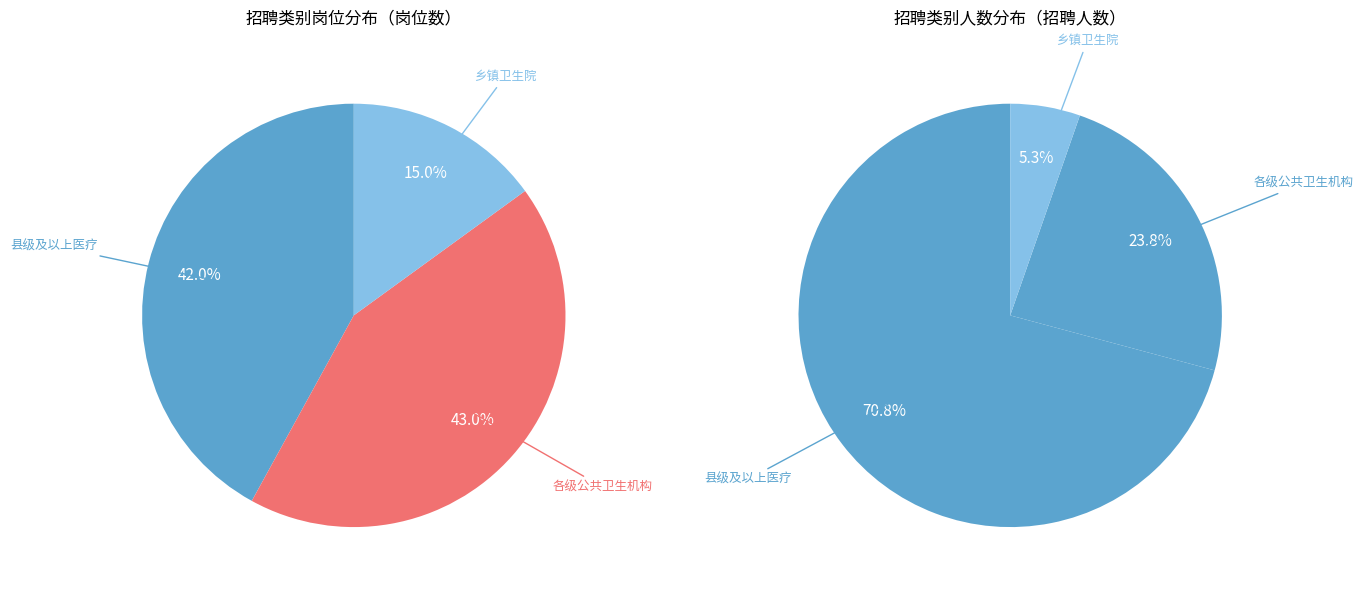

How many slices are in this pie chart?

3